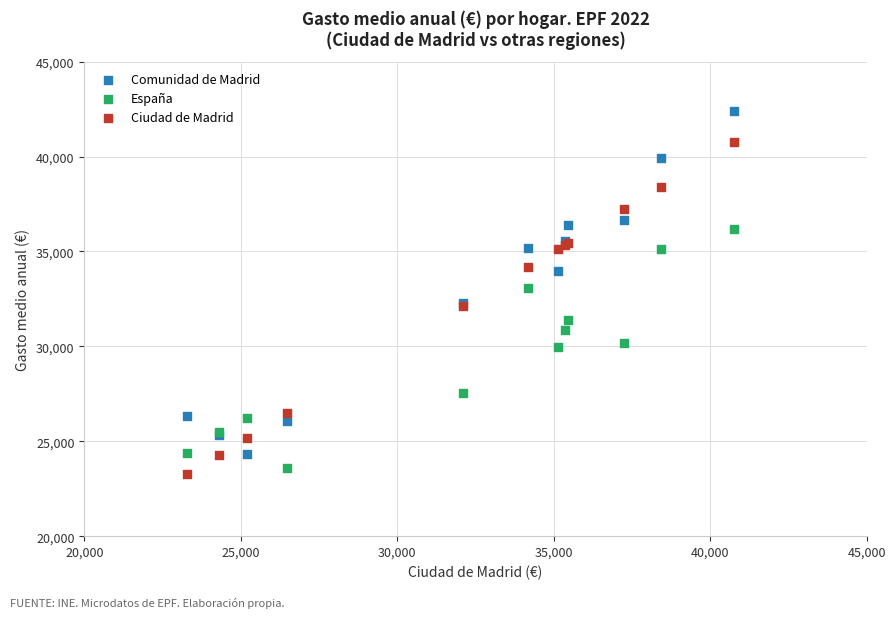

What are all the series names shown in the legend?

Comunidad de Madrid, España, Ciudad de Madrid